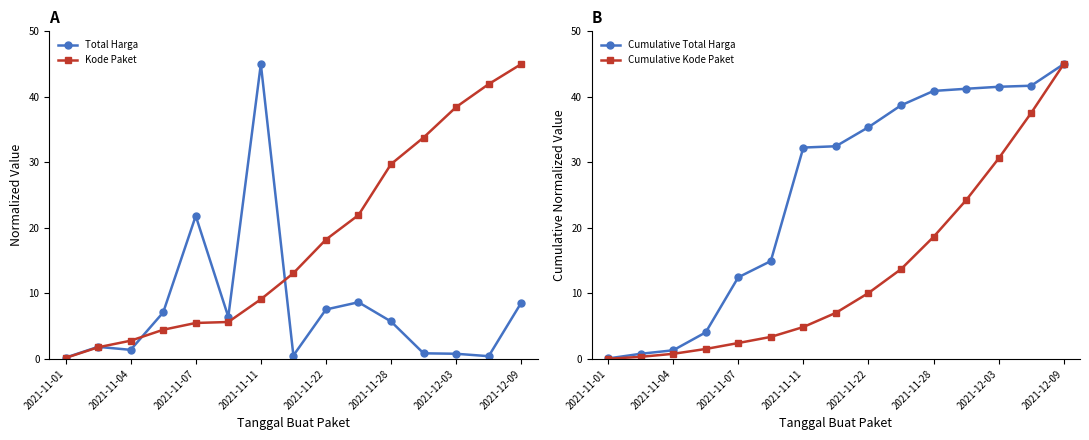

True or false: Kode Paket has more than 2 points higher than both neighbors.

False